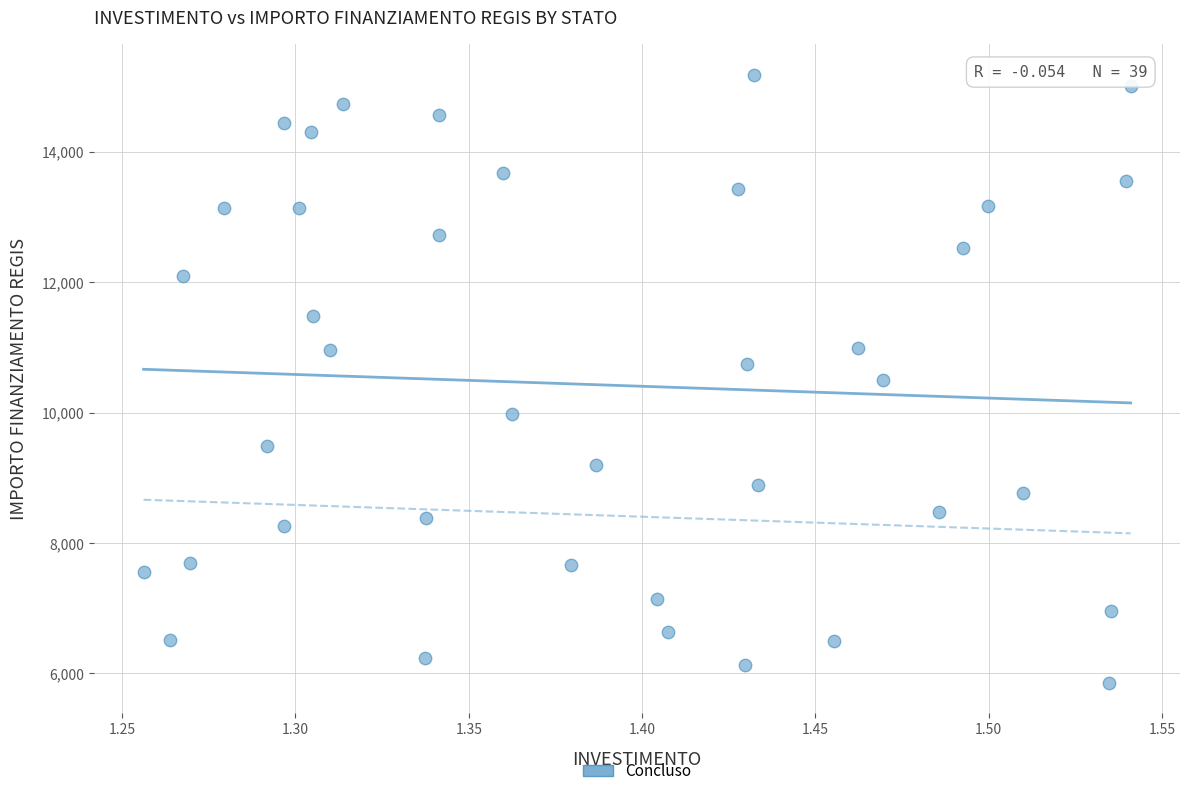

What is the range of Y values (max minus min)?

9323.0